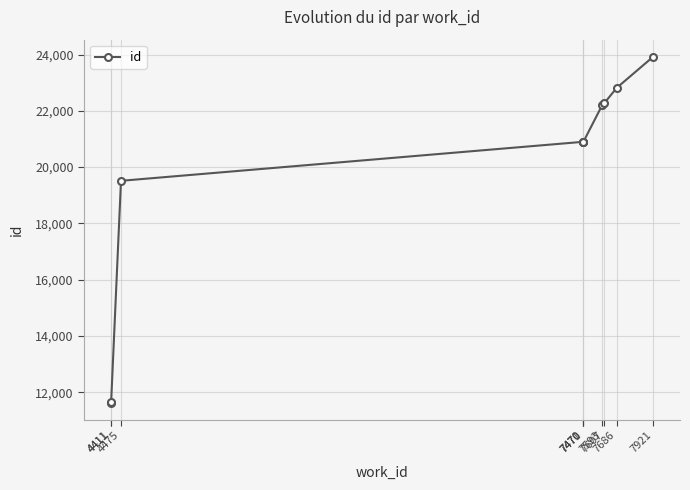

True or false: the data shows 11632 at 4411.

True